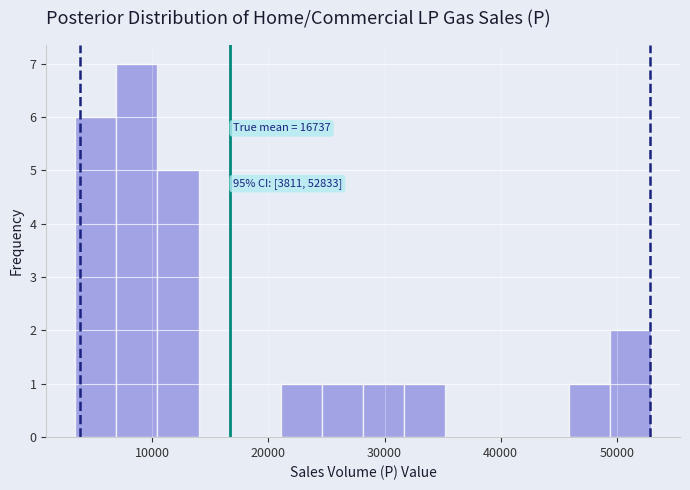

Read against the x-axis, roughly where is the centre of the tallest bar?

9000